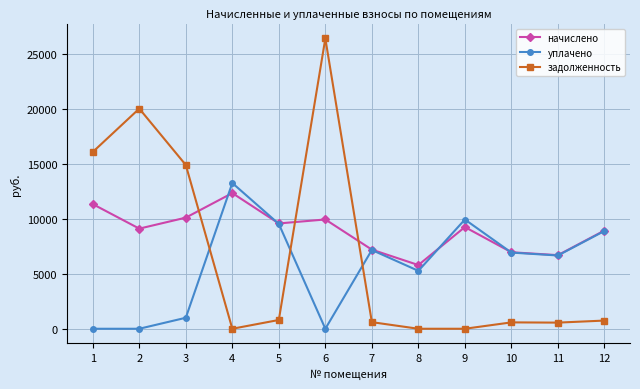

True or false: начислено and уплачено intersect in this chart.

True